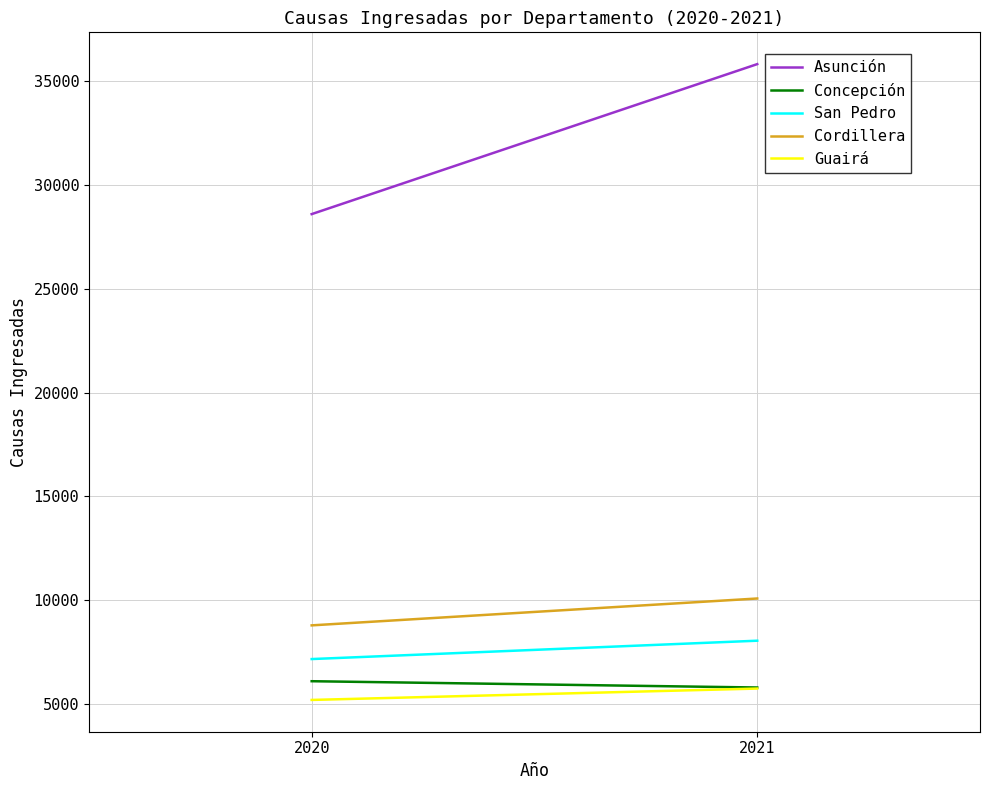

What is the sum of the Asunción values at 2021 and 2020?

64401